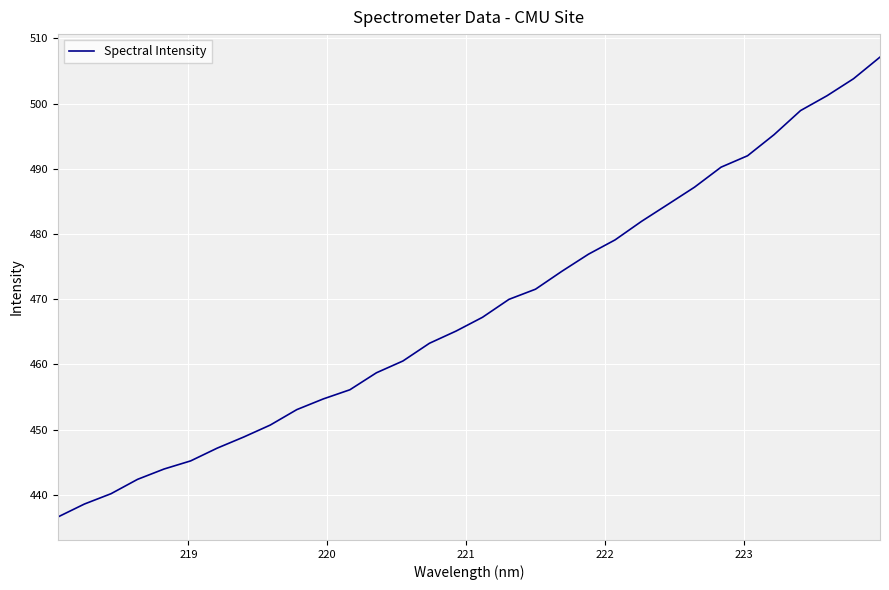

What is the difference between the maximum and minimum values?

70.5